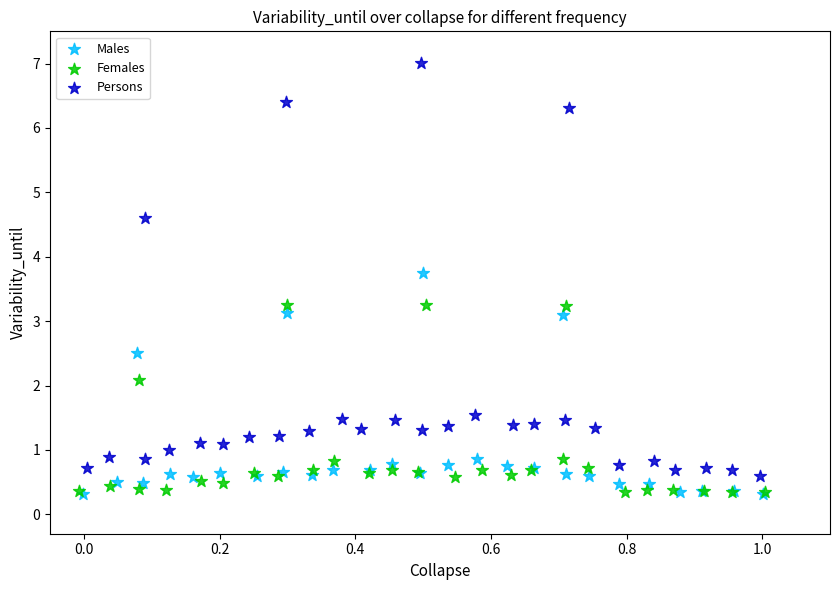

Which series has the widest spread of Y values?

Persons